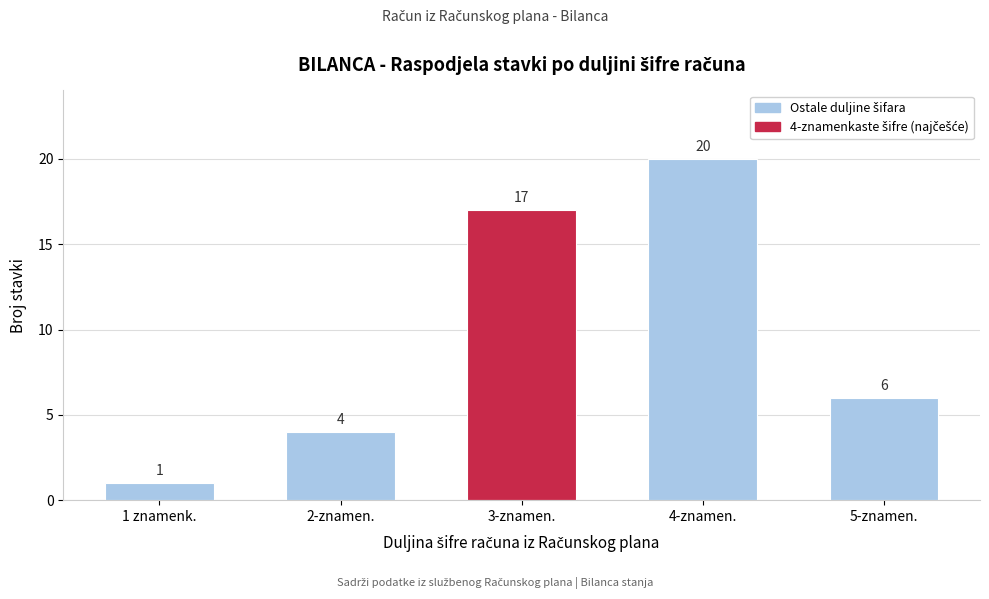

Reading right to left, what are all the values shown in this chart?

6	20	17	4	1